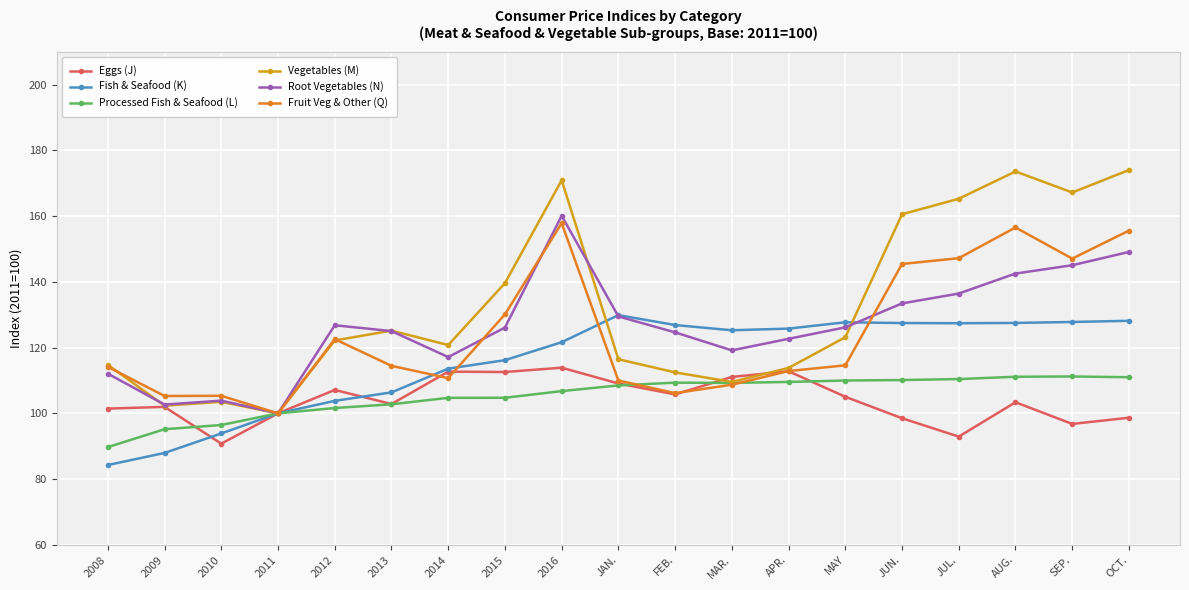

Which series changed the most between 2010 and JUL.?

Vegetables (M)